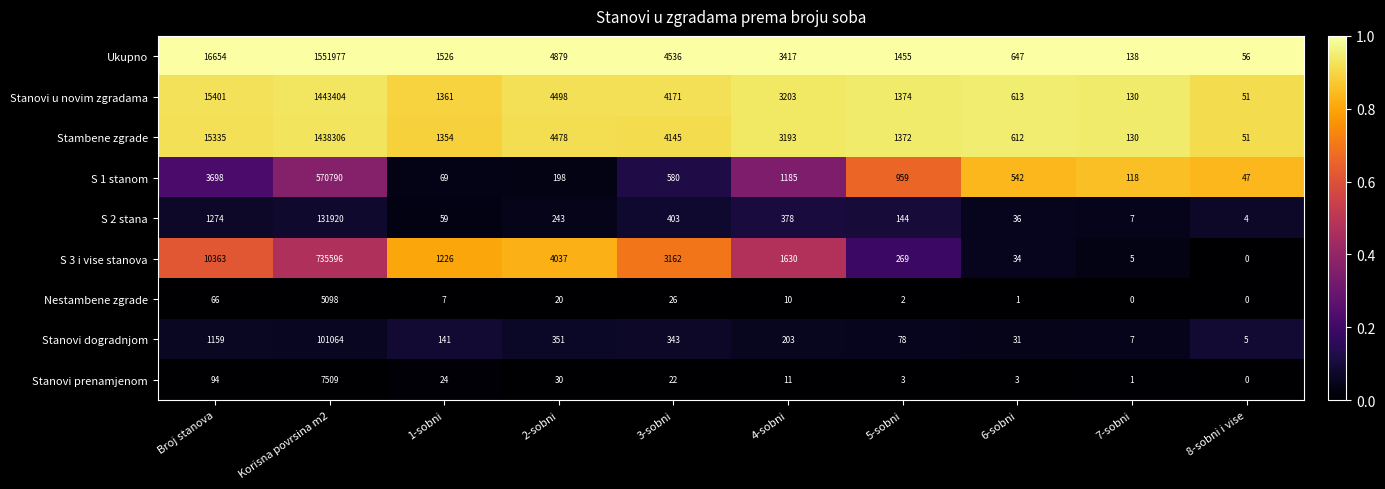

What is the maximum value shown in the chart?

1551977